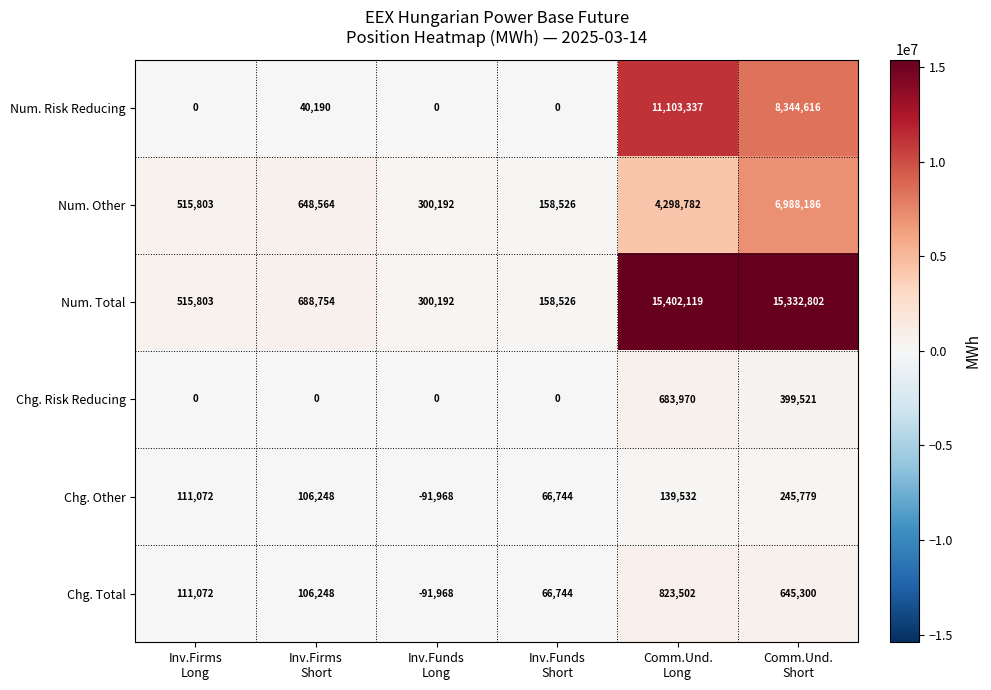

What is the total value across all series at Inv.Firms
Long?

1253750